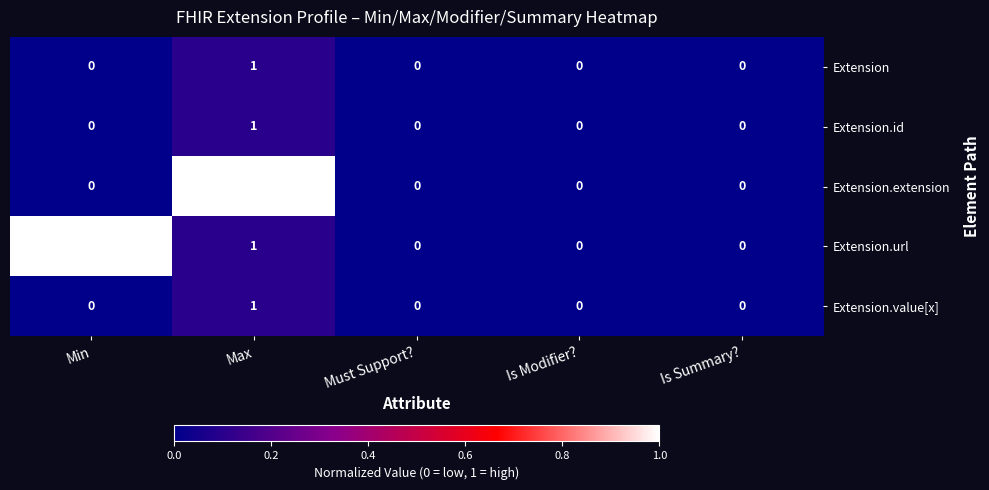

Count the Extension values in the range 0 to 1.

5